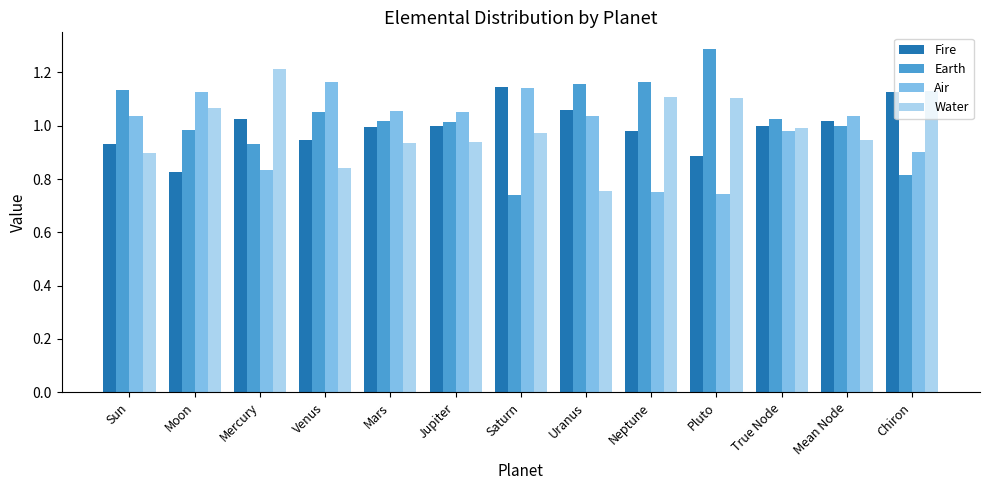

At which label does Air first exceed 1?

Sun